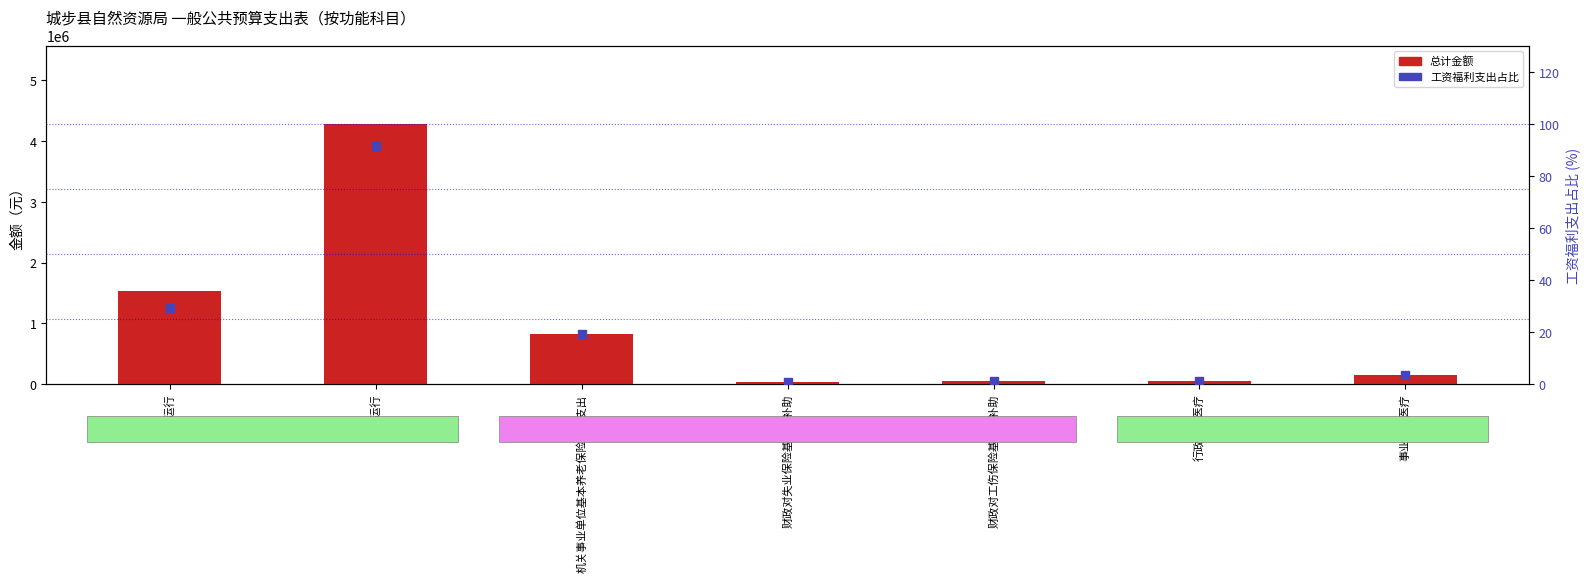

At which category is the sum across all series the highest?

事业运行